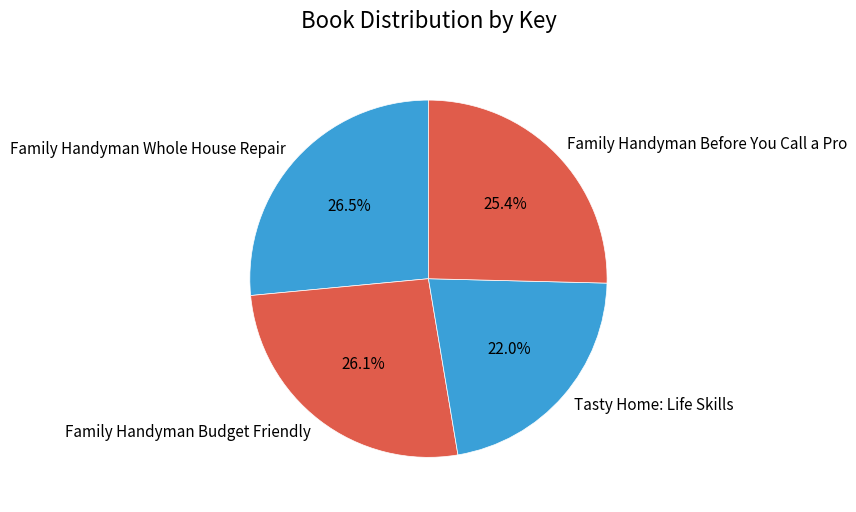

Is the sum of Family Handyman Before You Call a Pro and Family Handyman Budget Friendly greater than half?

Yes